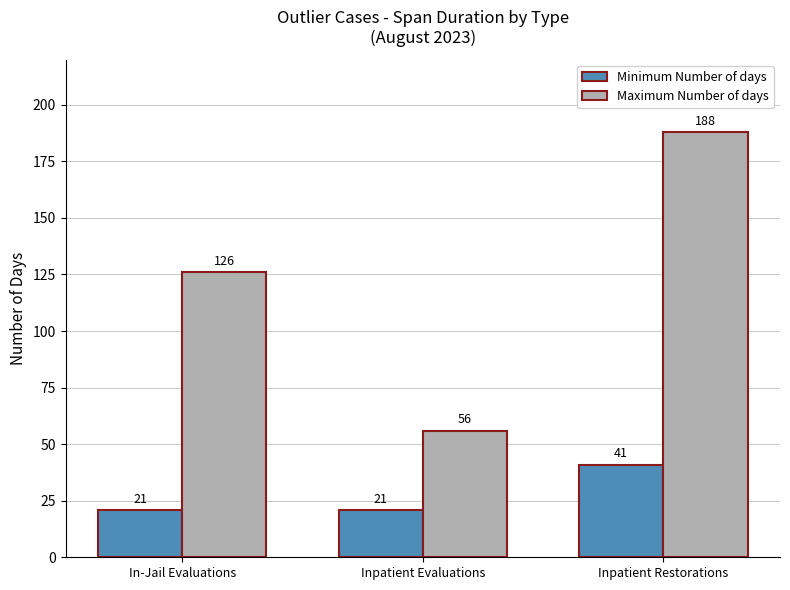

Which series has the widest spread of values?

Maximum Number of days